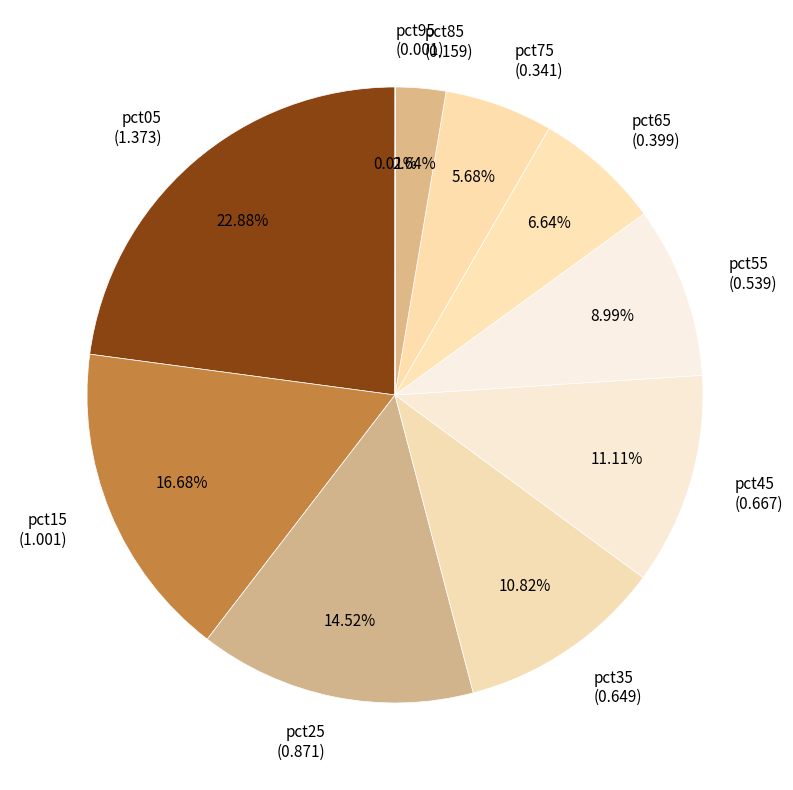

Which category has the smallest portion of the pie?

pct95